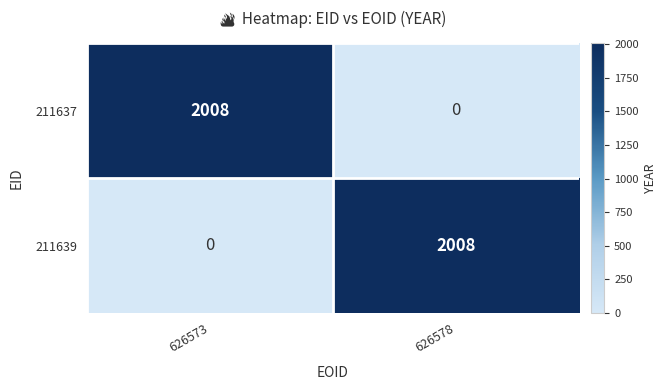

What value does the 211639 series have at 626578?

2008